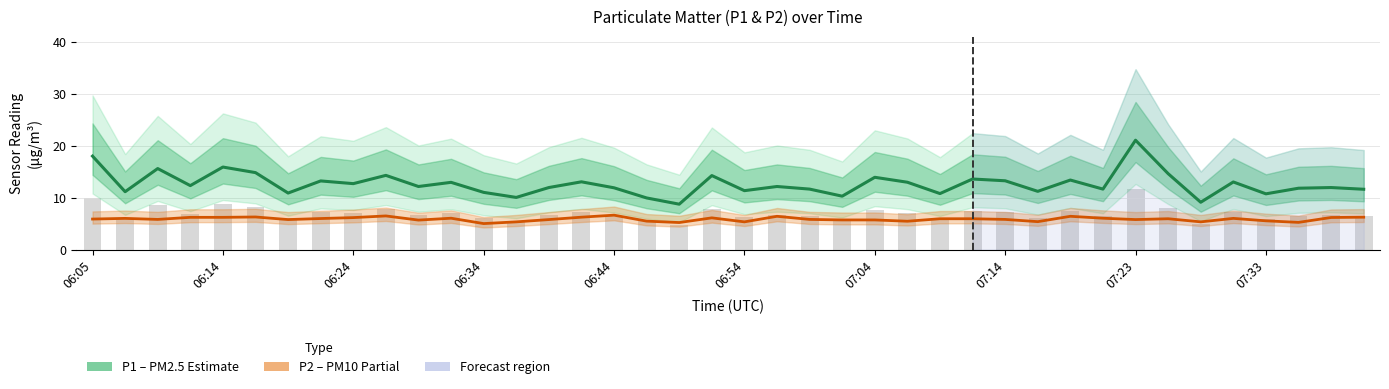

What is the minimum value shown in the chart?

5.0